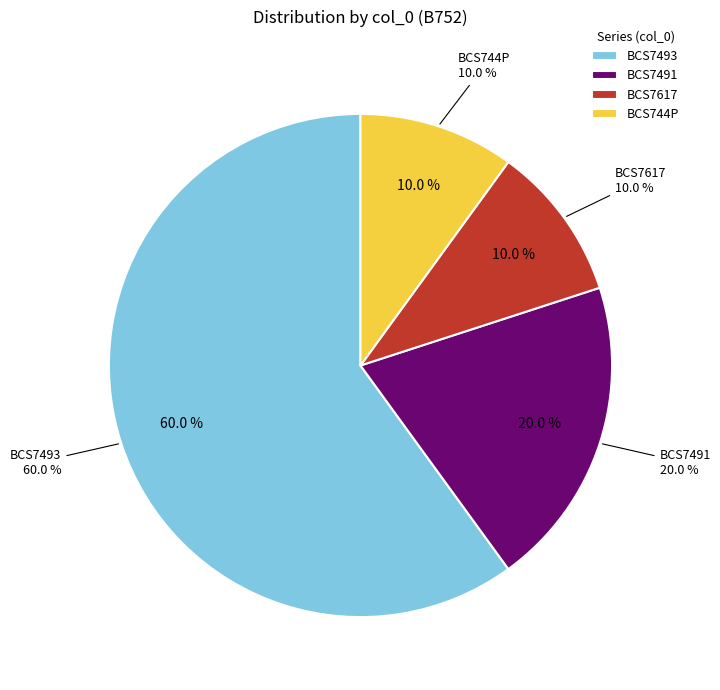

What is the smallest slice in the pie chart?

BCS7617